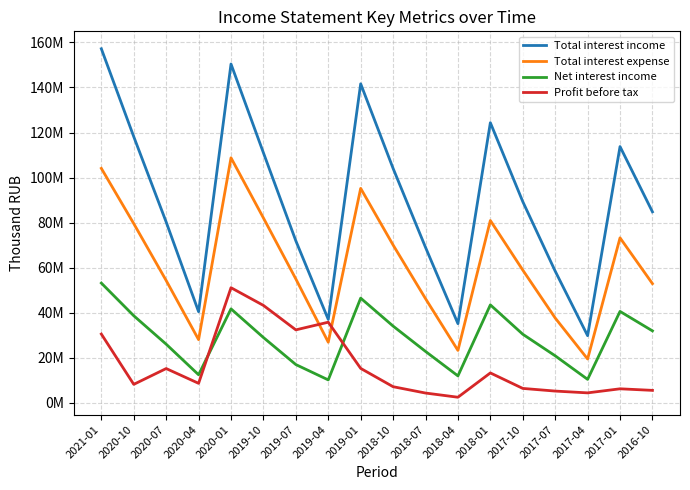

What is the label of the 8th point from the right?

2018-07